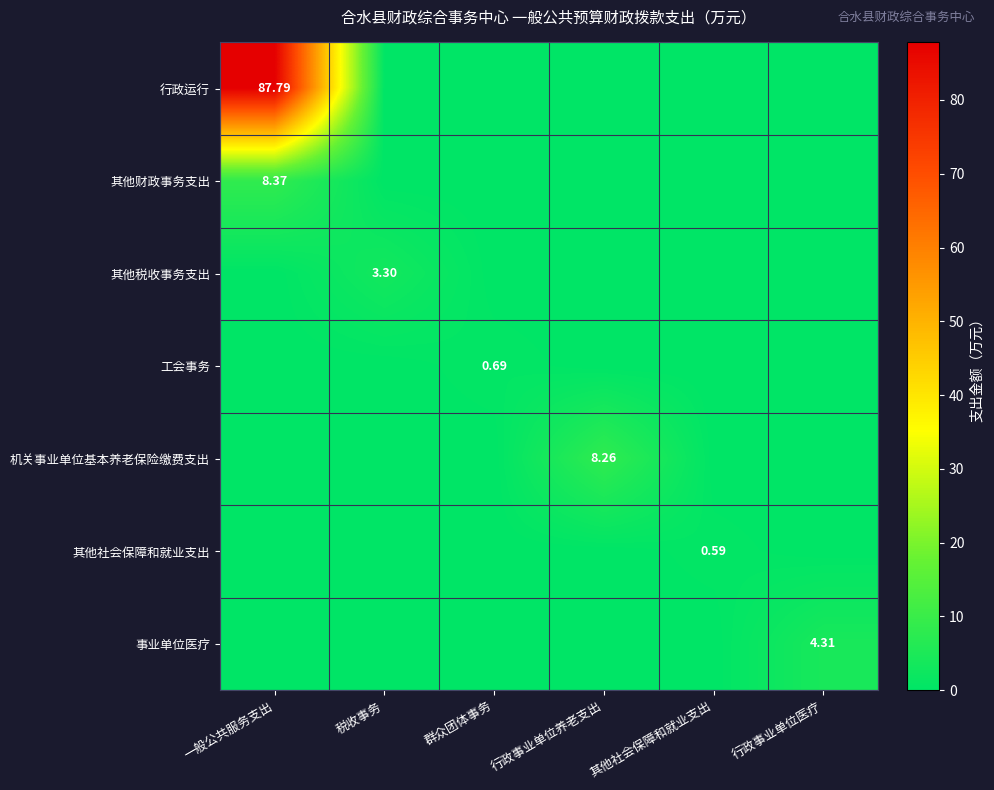

Is the value of 事业单位医疗 at 行政事业单位医疗 greater than the value of 行政运行 at 一般公共服务支出?

No